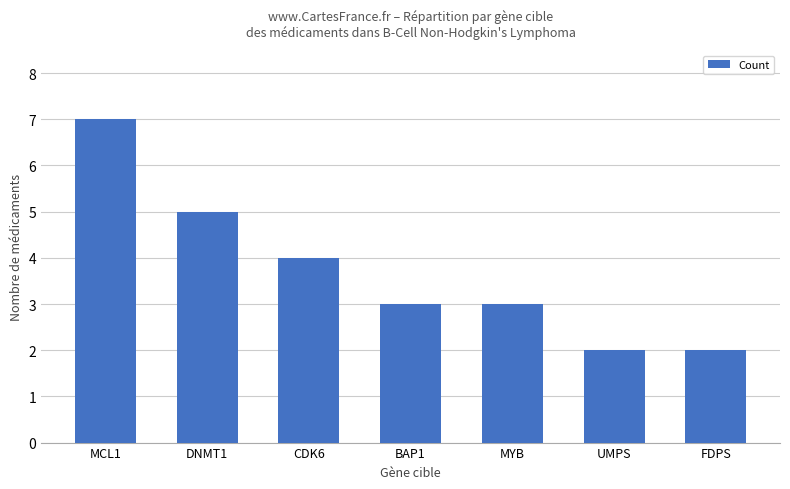

Is it true that the value at BAP1 is 2?

False